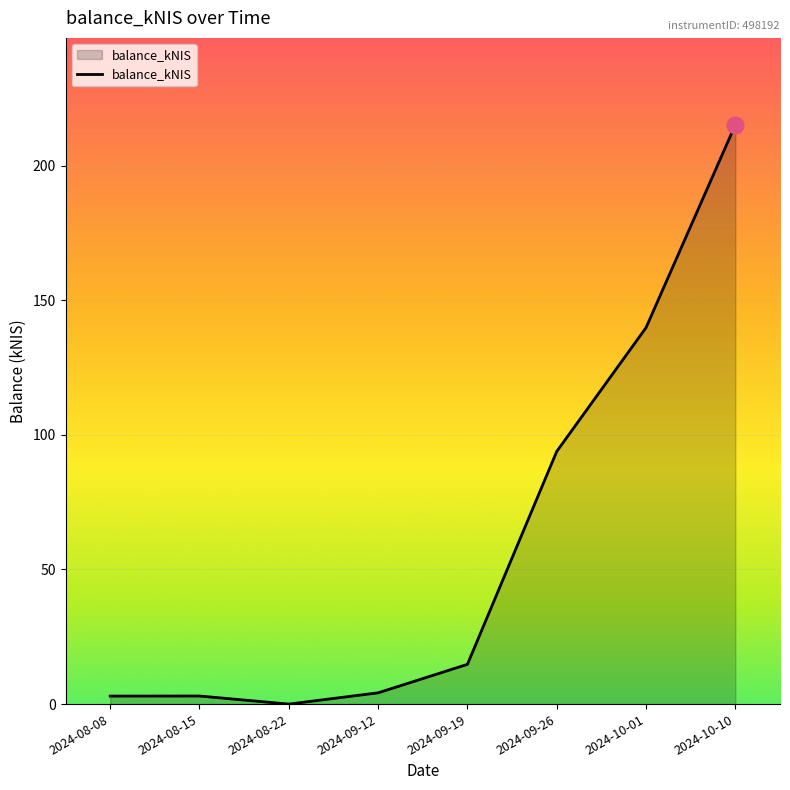

What position from the left is 2024-09-19?

5